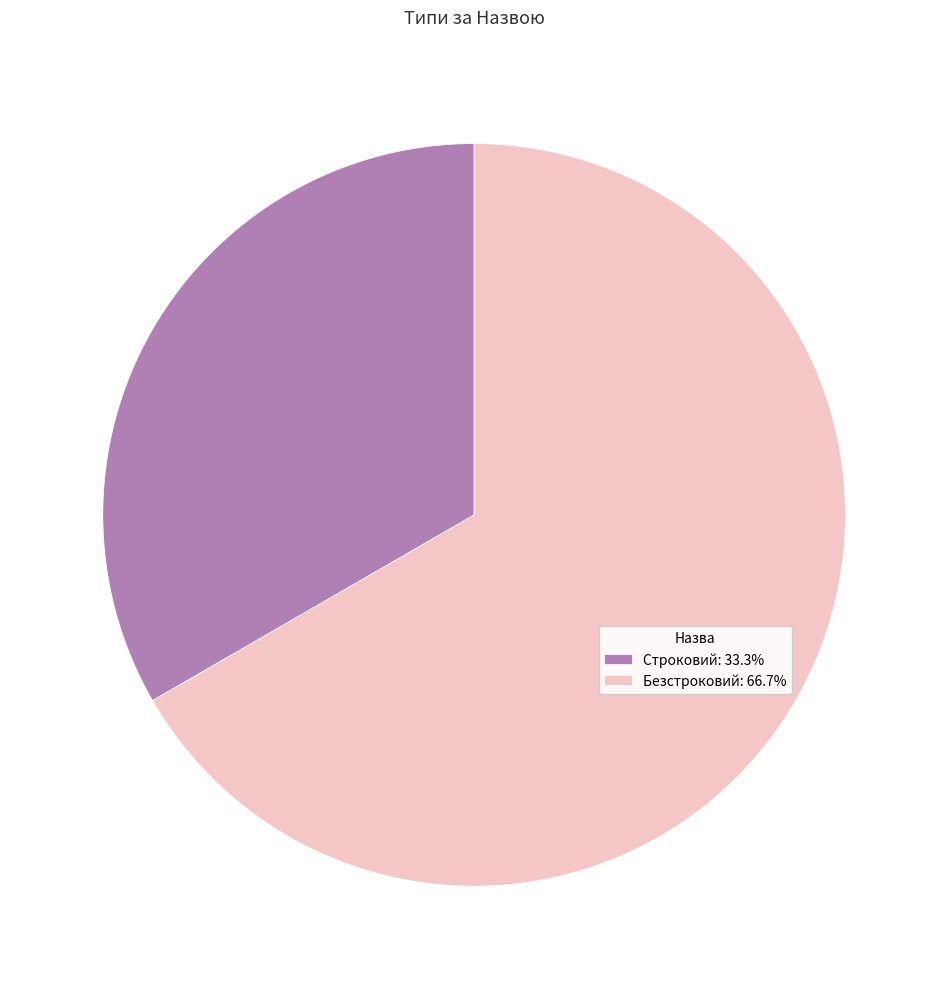

The Строковий slice represents 33% of the pie. True or false?

True